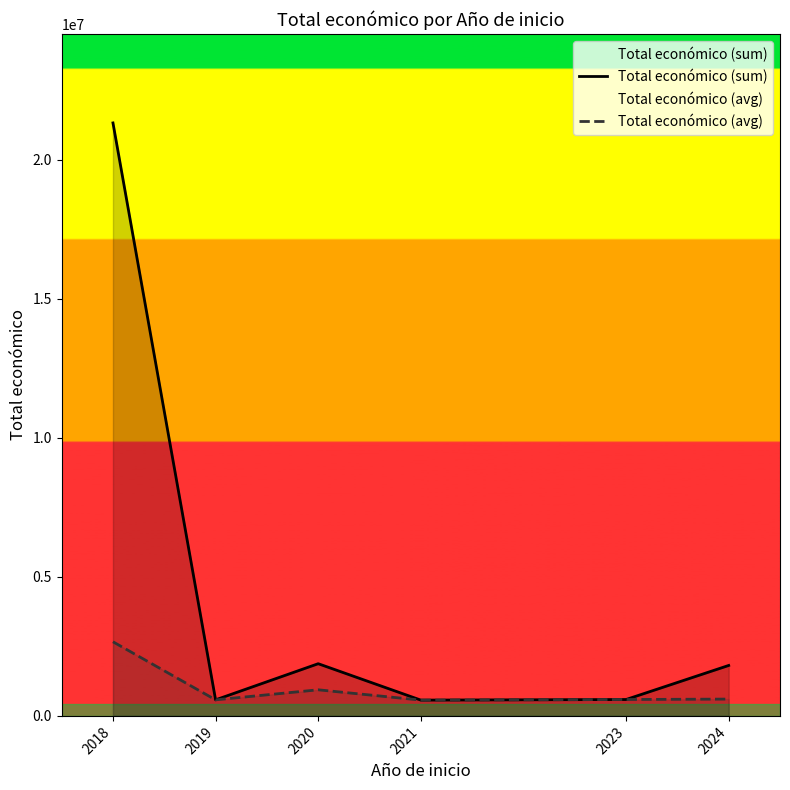

Rank the series at 2024 from lowest to highest value.

Total económico (avg), Total económico (sum)